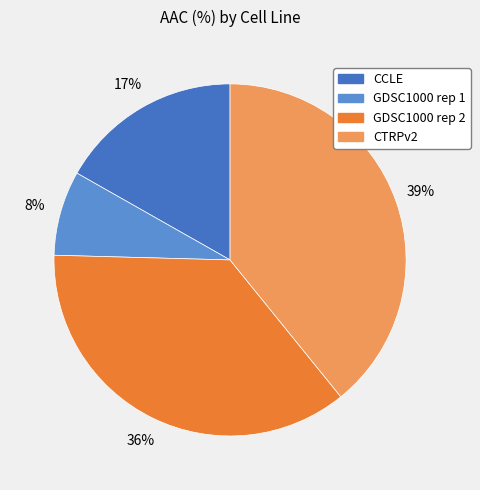

Which slice is the smallest?

GDSC1000 rep 1